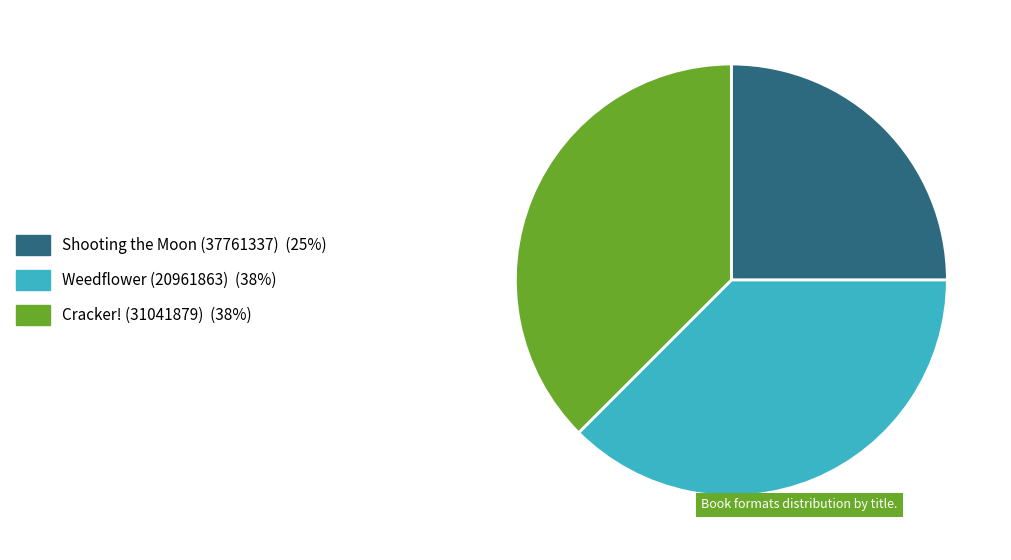

Which has a higher value, Shooting the Moon (37761337) or Weedflower (20961863)?

Weedflower (20961863)